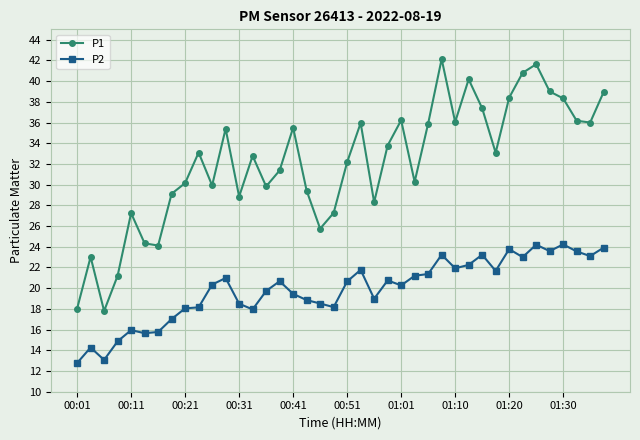

Which series has the widest spread of values?

P1